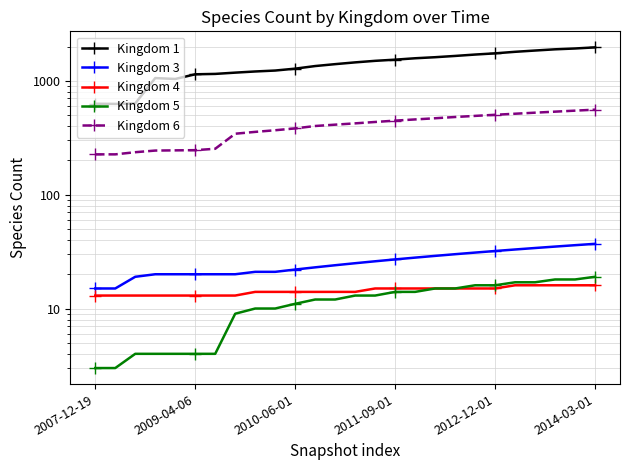

Which has a higher value, 15 or 13?

15